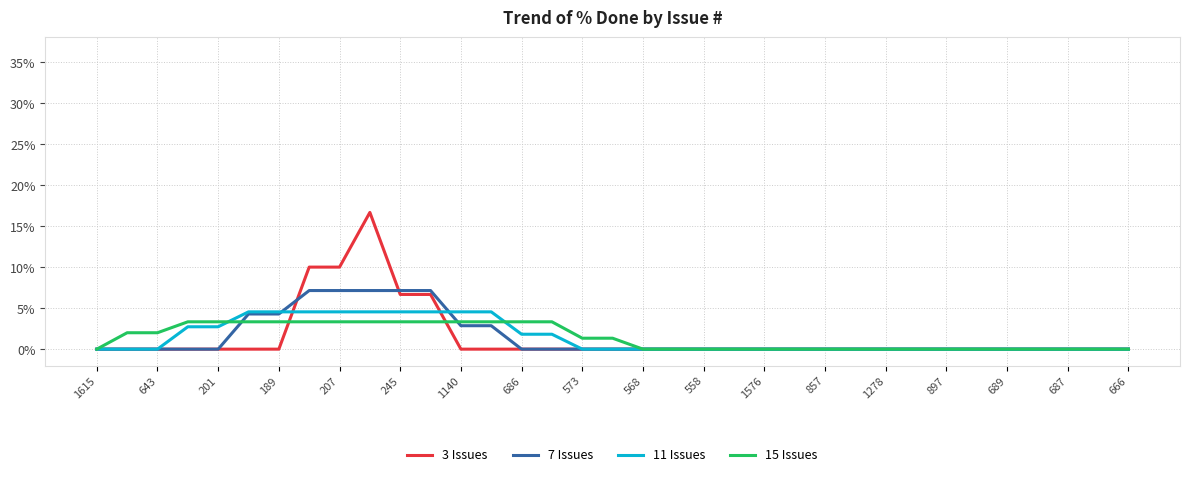

Which series has the largest range (max minus min)?

3 Issues